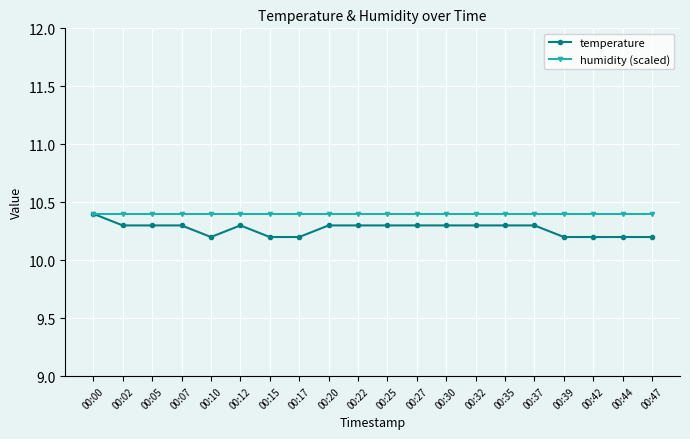

What are all the series names shown in the legend?

temperature, humidity (scaled)